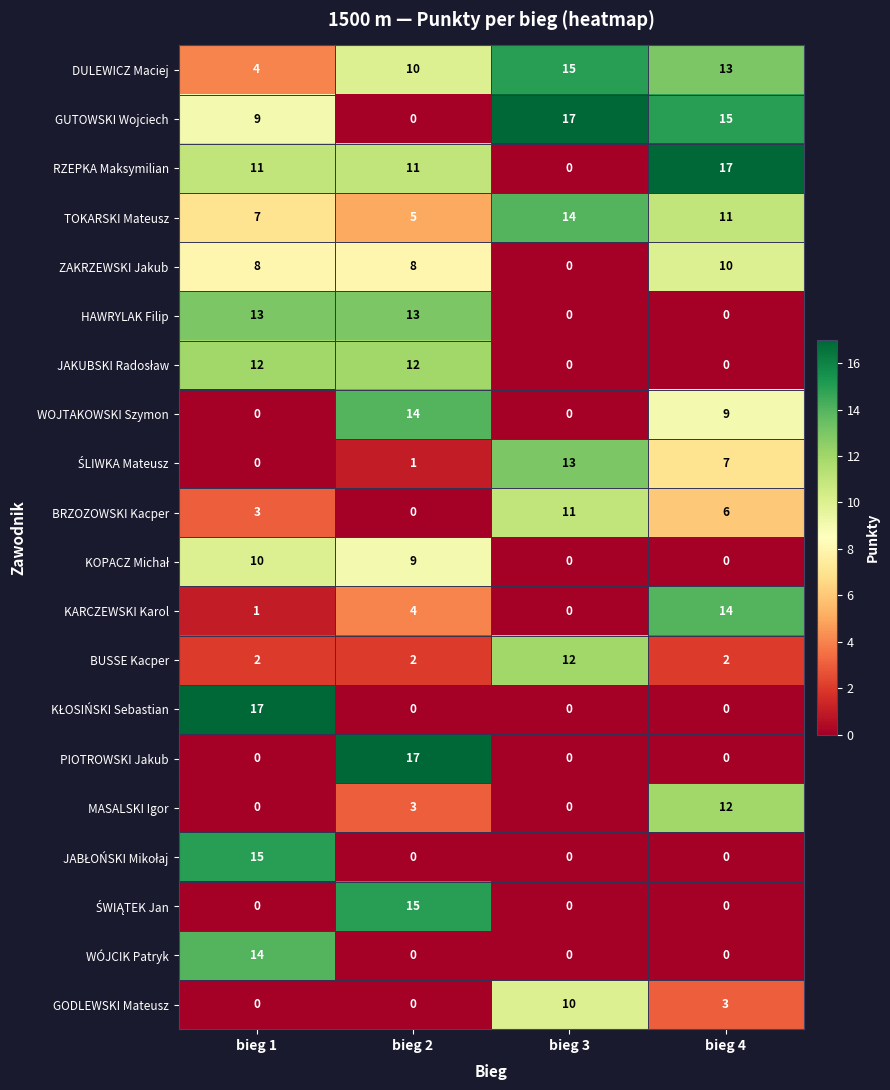

How many data points does each series have?

4